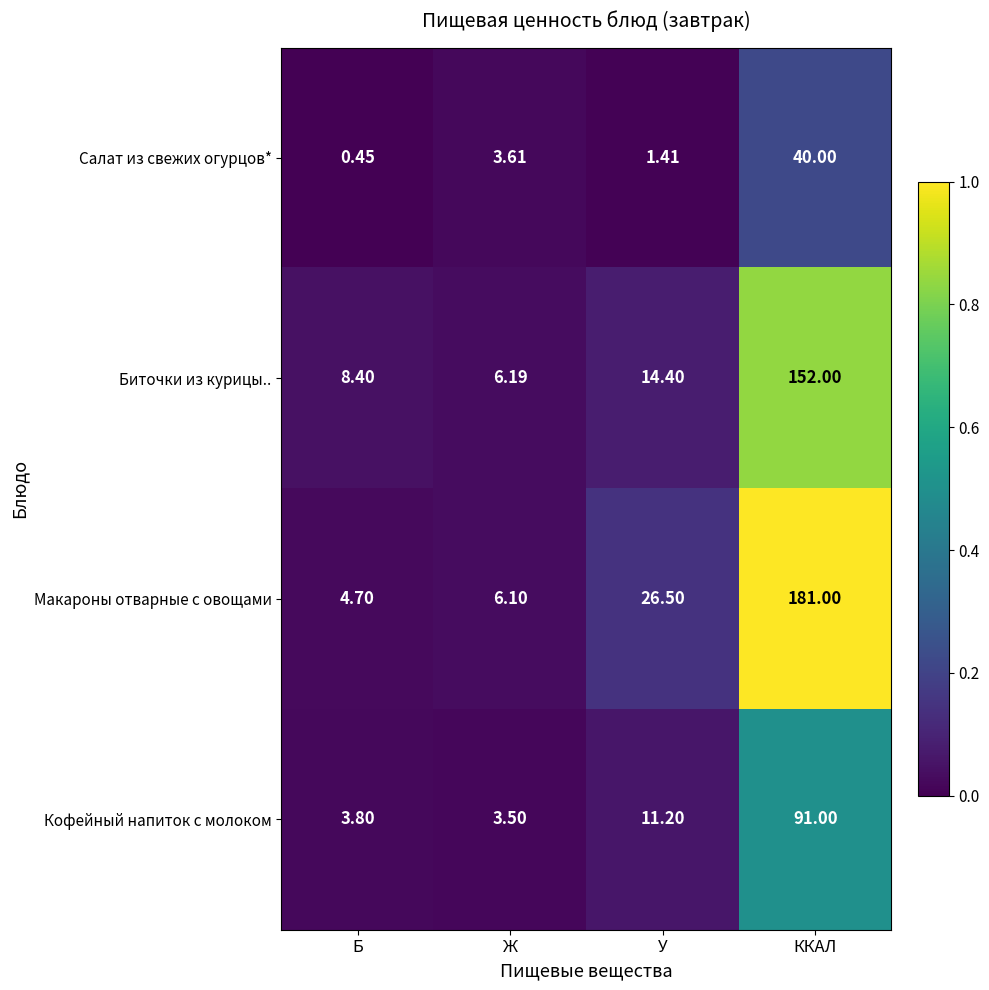

Which series has the largest total across all categories?

Макароны отварные с овощами